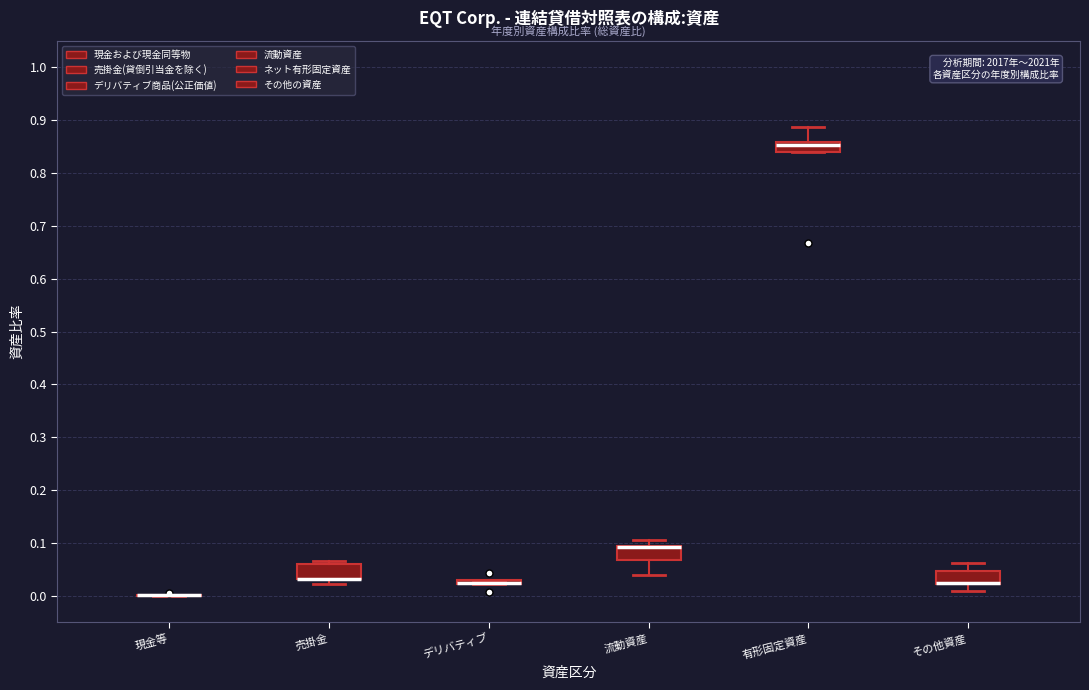

Where is the lower edge of the box for 有形固定資産 on the y-axis? The values are not printed on the chart, so give them approximately, as read against the axis.

0.84